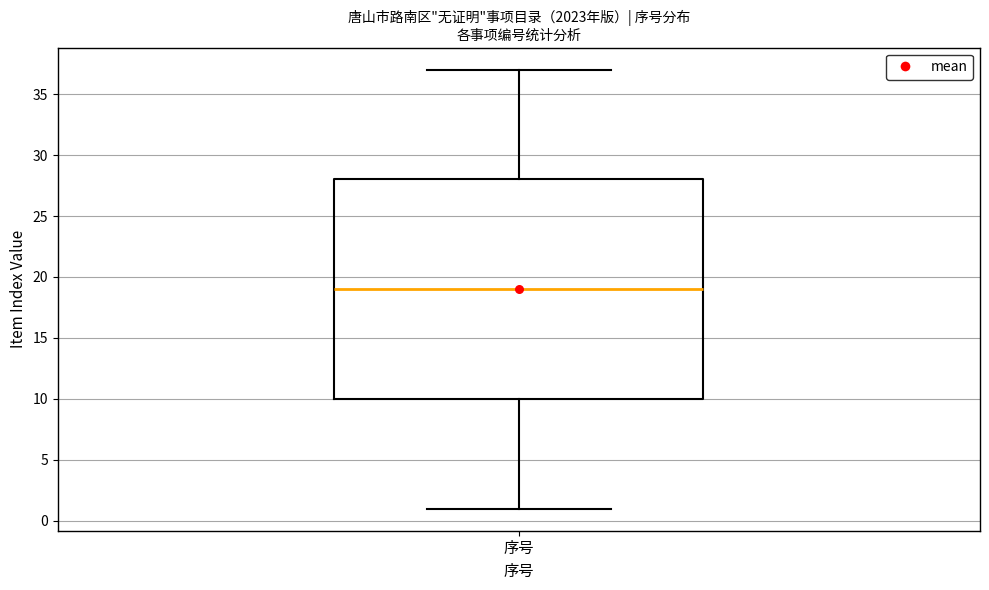

Where does the upper whisker of the box for 序号 end on the y-axis? The values are not printed on the chart, so give them approximately, as read against the axis.

37